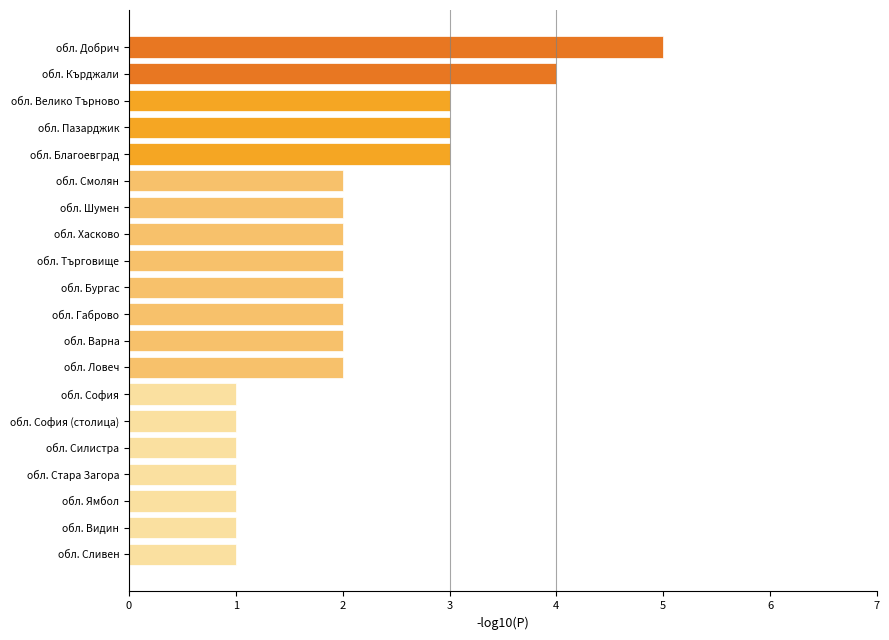

What is the difference between the second highest and second lowest values?

3